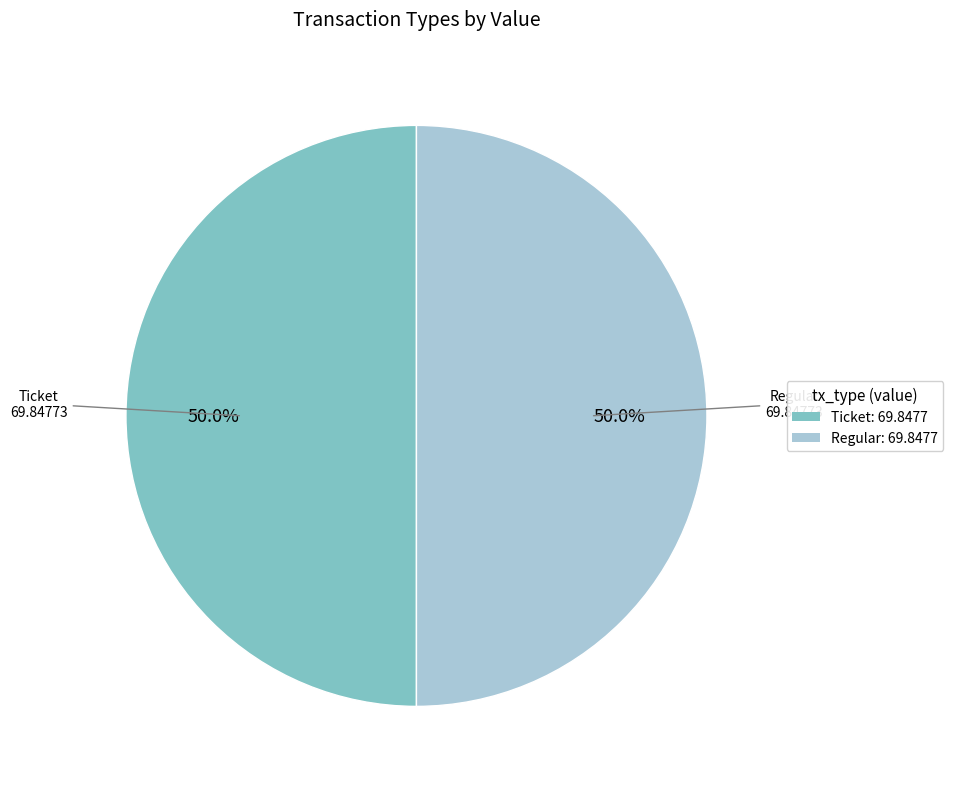

Combined, what portion of the pie is Regular: 69.8477 and Ticket: 69.8477?

100.0%